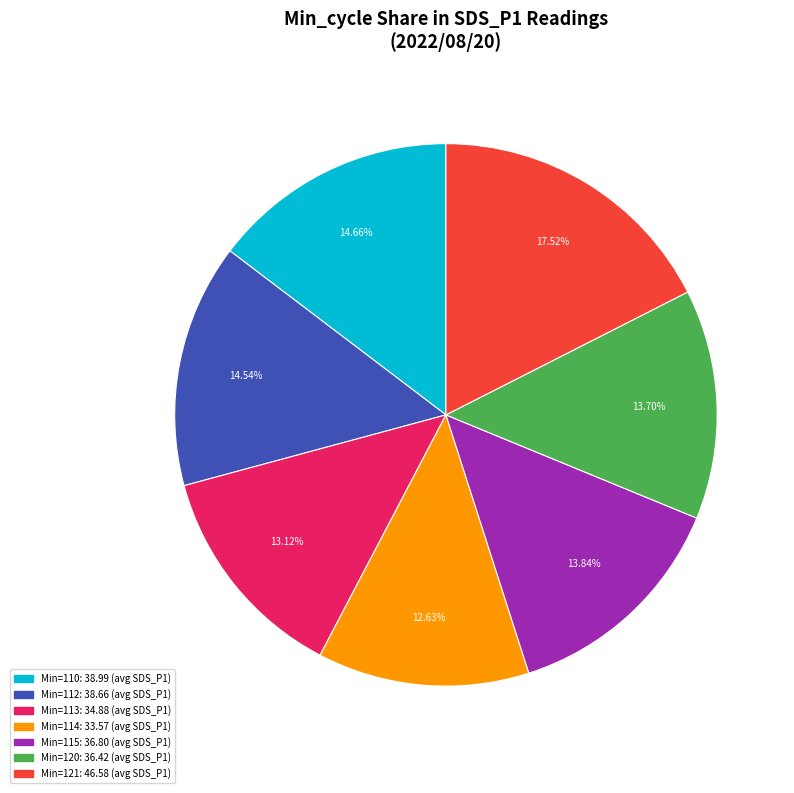

Does any single category account for the majority?

No